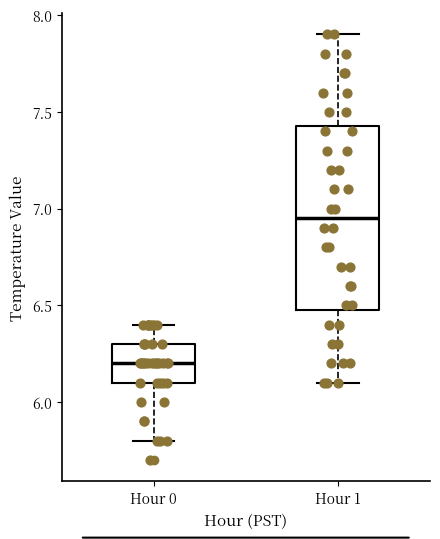

Where does the upper whisker of the box for Hour 0 end on the y-axis? The values are not printed on the chart, so give them approximately, as read against the axis.

6.40